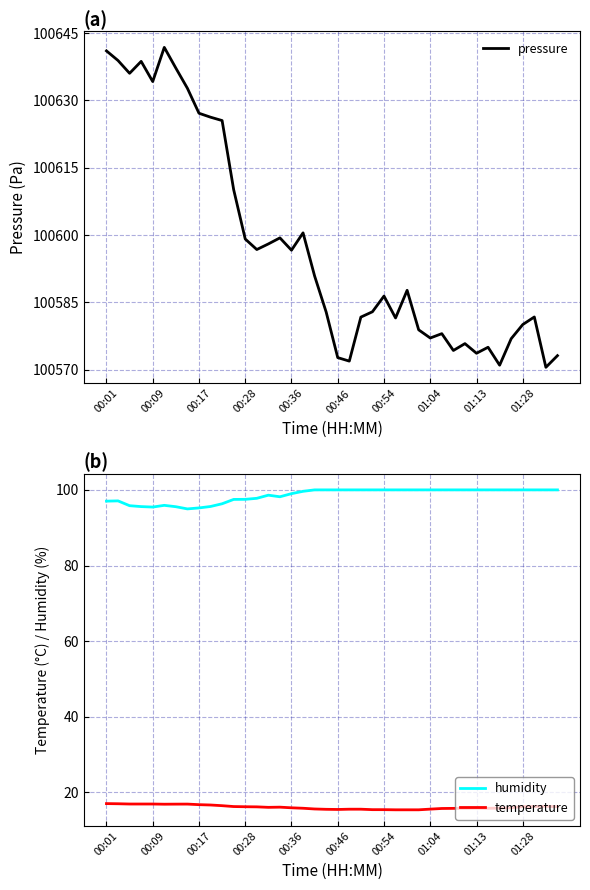

List the series in order of their peak value, lowest first.

temperature, humidity, pressure